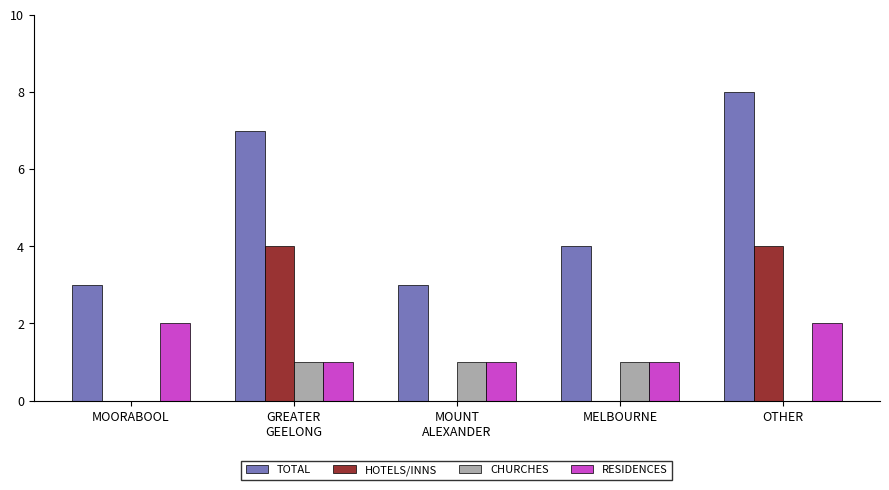

What is the sum of all CHURCHES values?

3